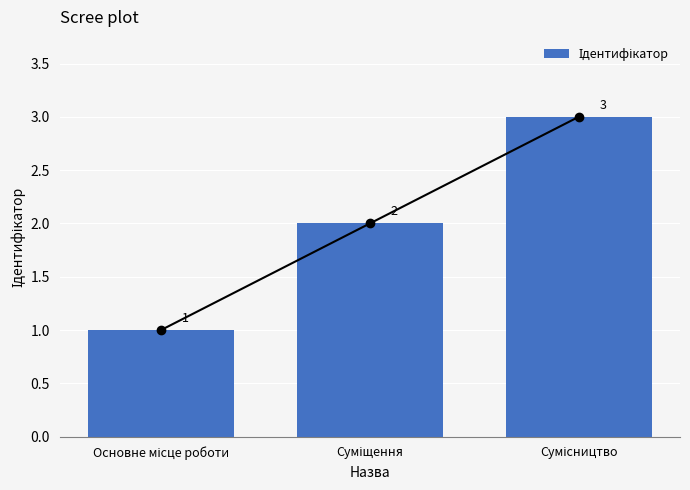

Which label corresponds to the largest value in the chart?

Сумісництво